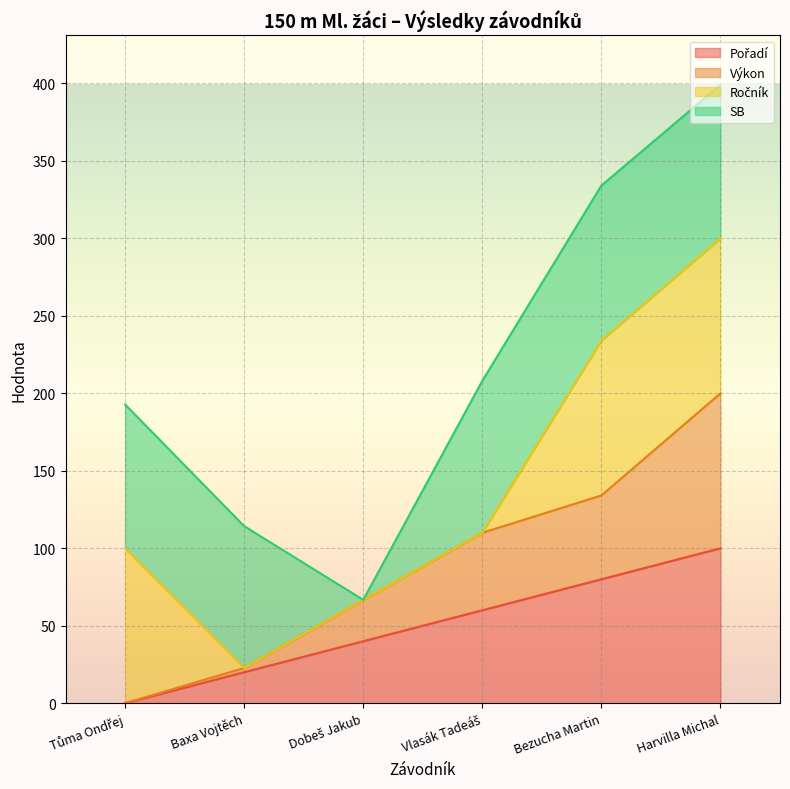

At which label is Výkon closest to 100?

Vlasák Tadeáš